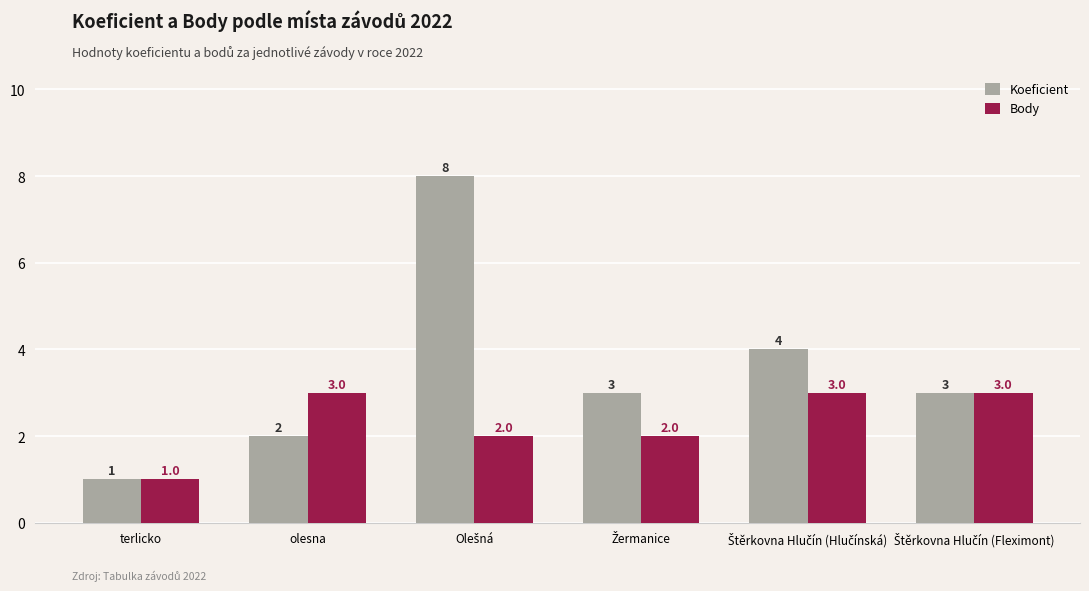

How many Body values are between 2 and 3?

5